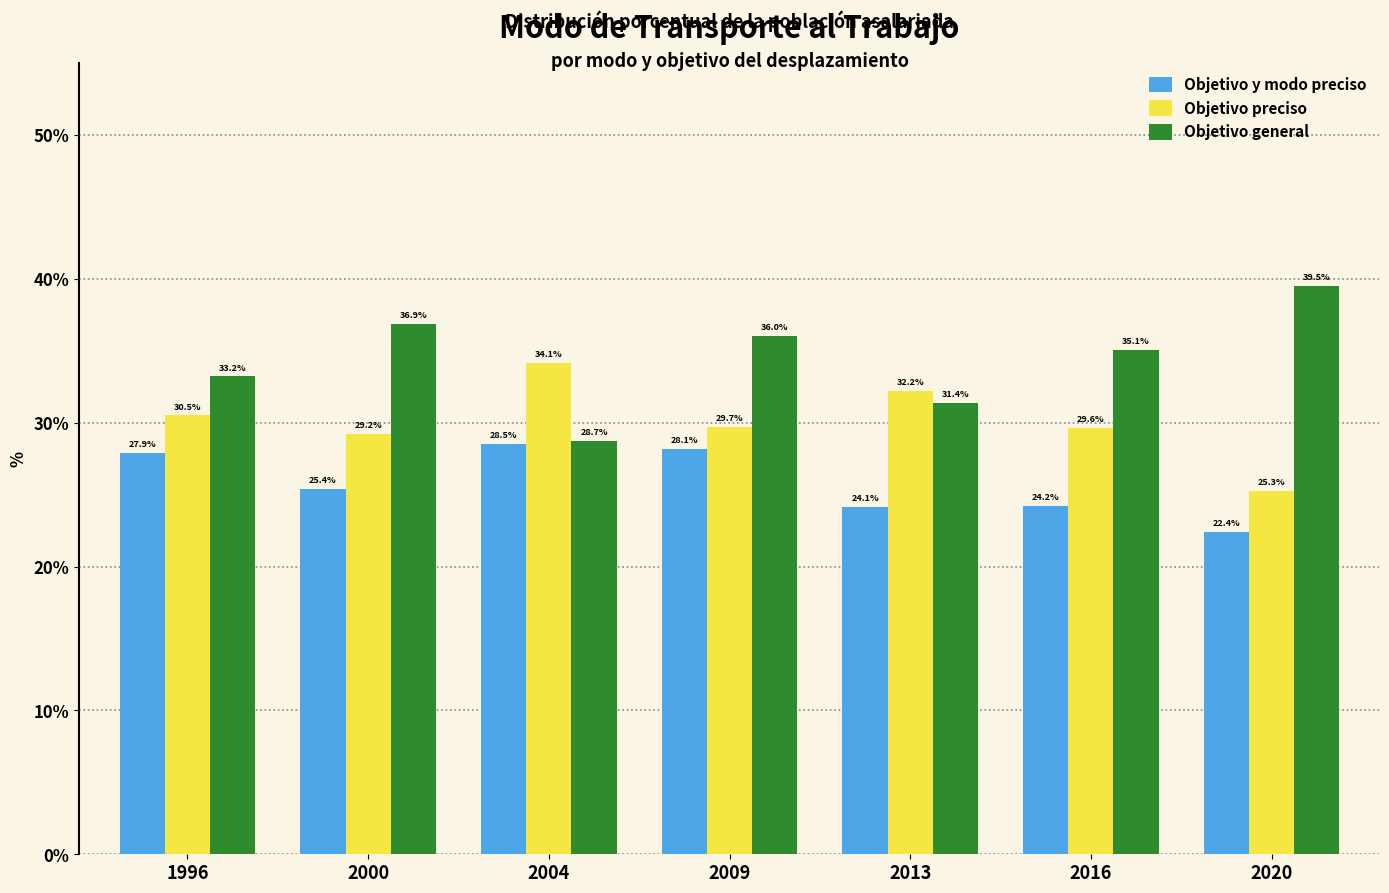

What is the difference between the Objetivo preciso values at 2009 and 2020?

4.4